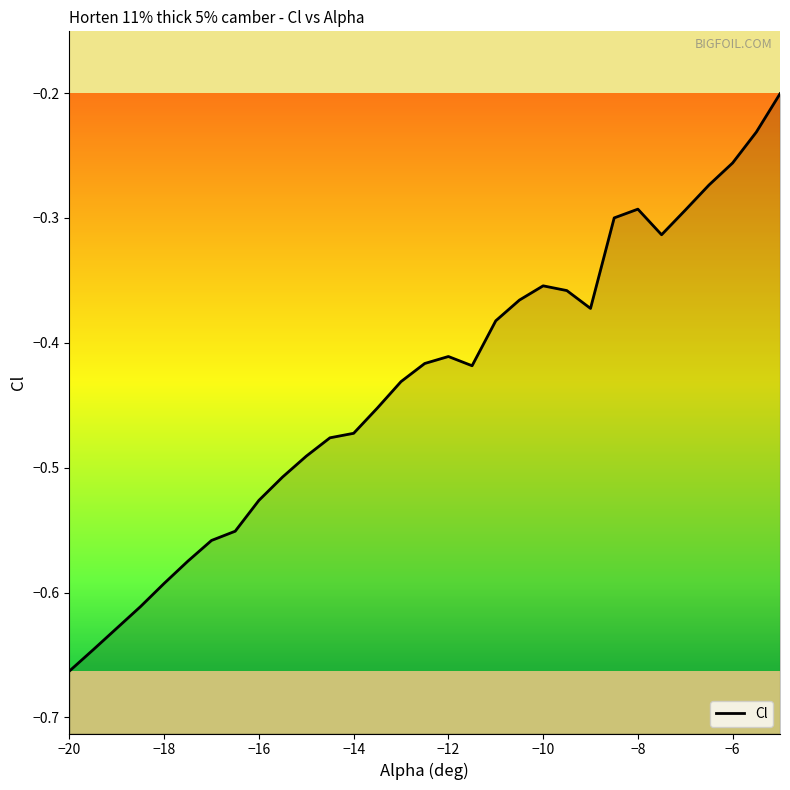

Is it true that the value at −18 is -1.0?

False